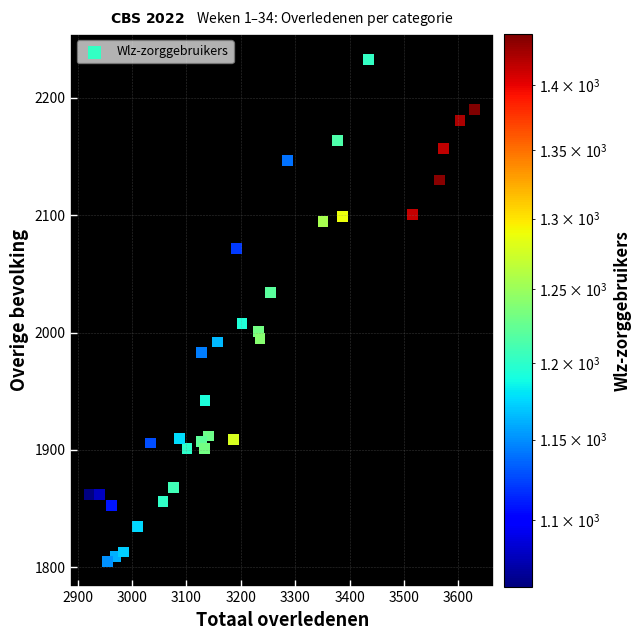

What is the range of Y values (max minus min)?

428